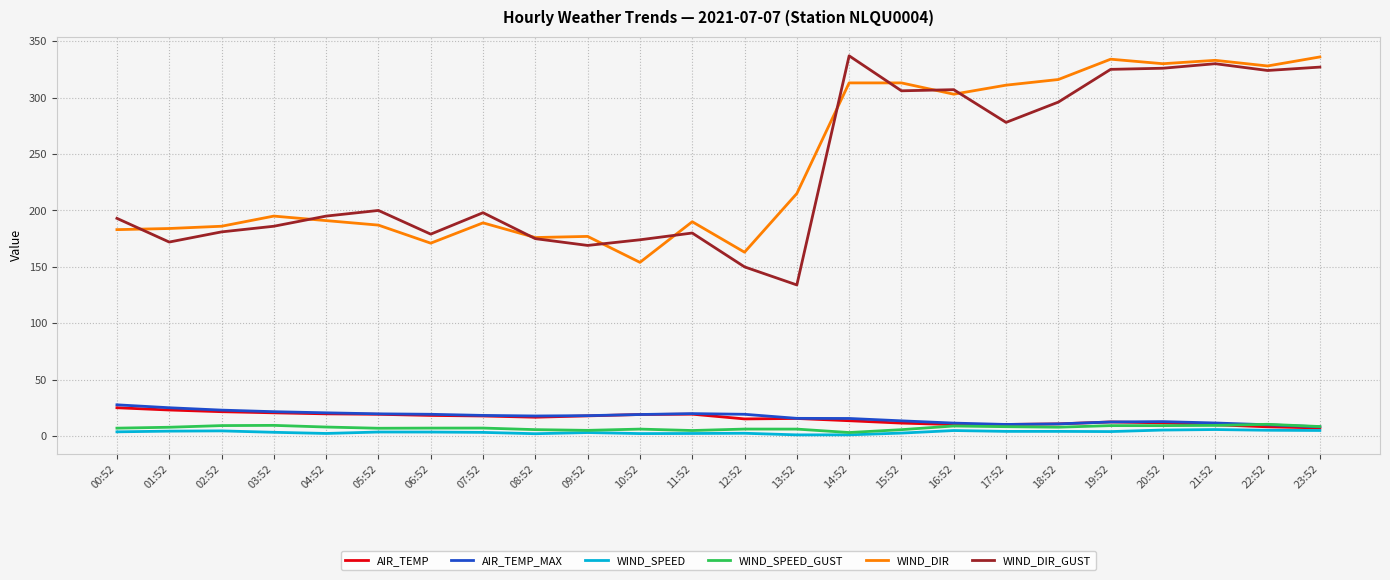

True or false: WIND_SPEED has more than 0 interior local peaks.

True